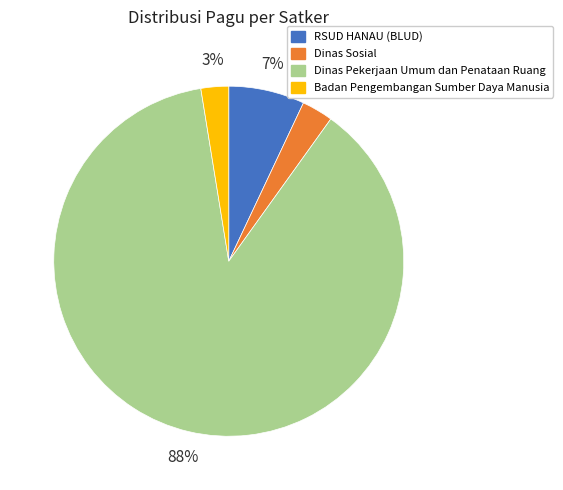

Count the number of slices in the pie.

4